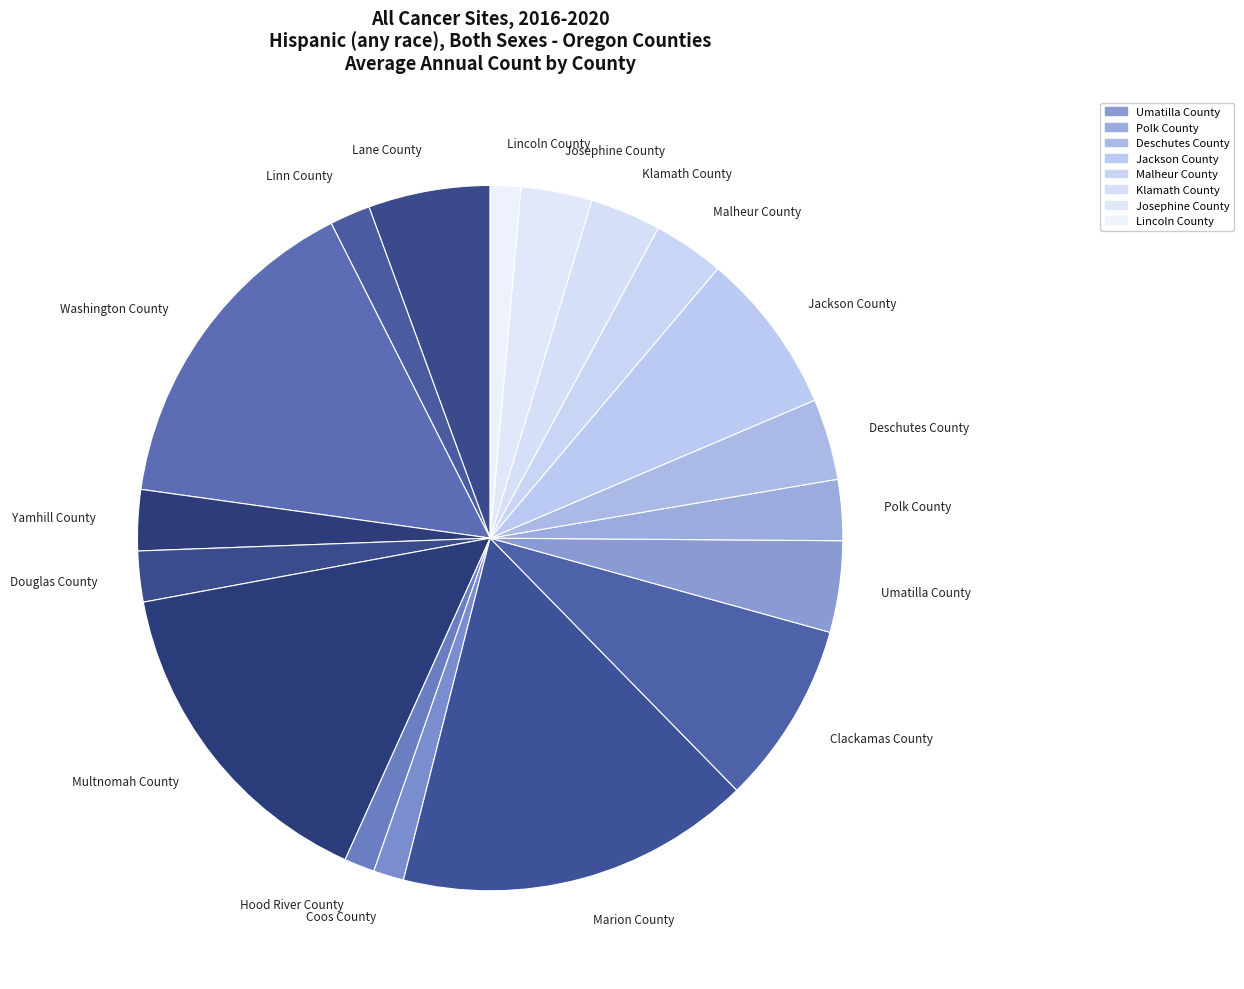

What is the largest slice in the pie chart?

Marion County